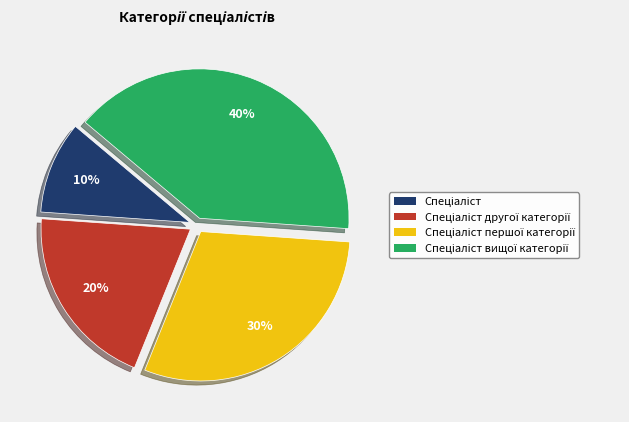

To the nearest percent, what is the average slice percentage?

25%